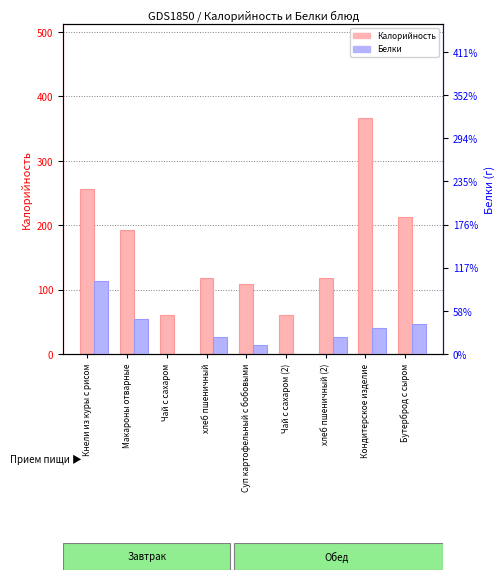

Which series has the largest total across all categories?

Калорийность